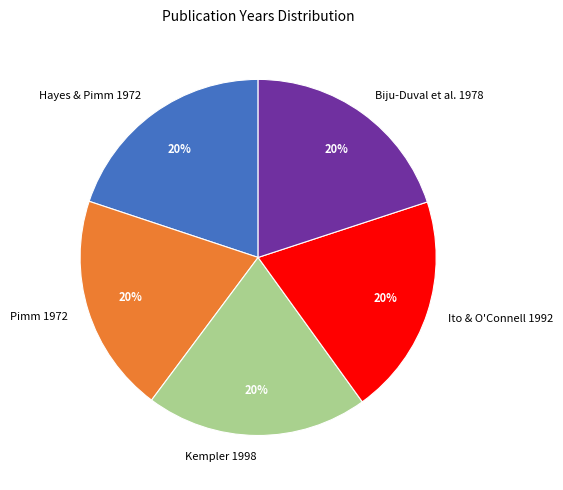

How many slices are in this pie chart?

5